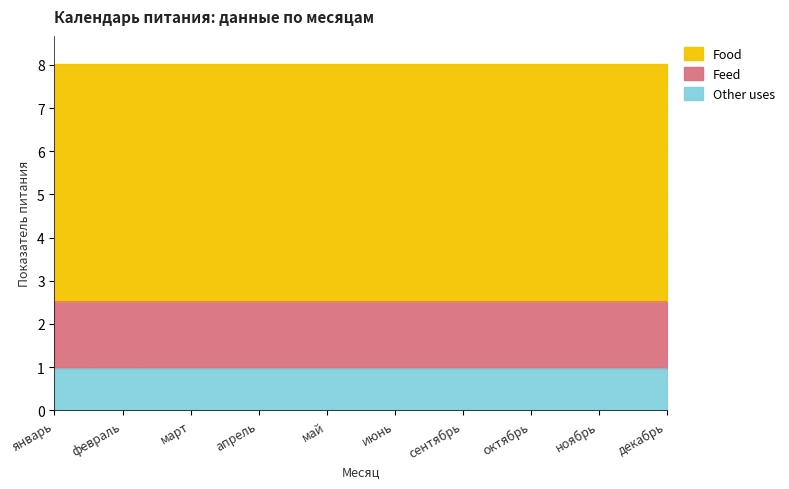

True or false: Feed has more than 0 interior local peaks.

False